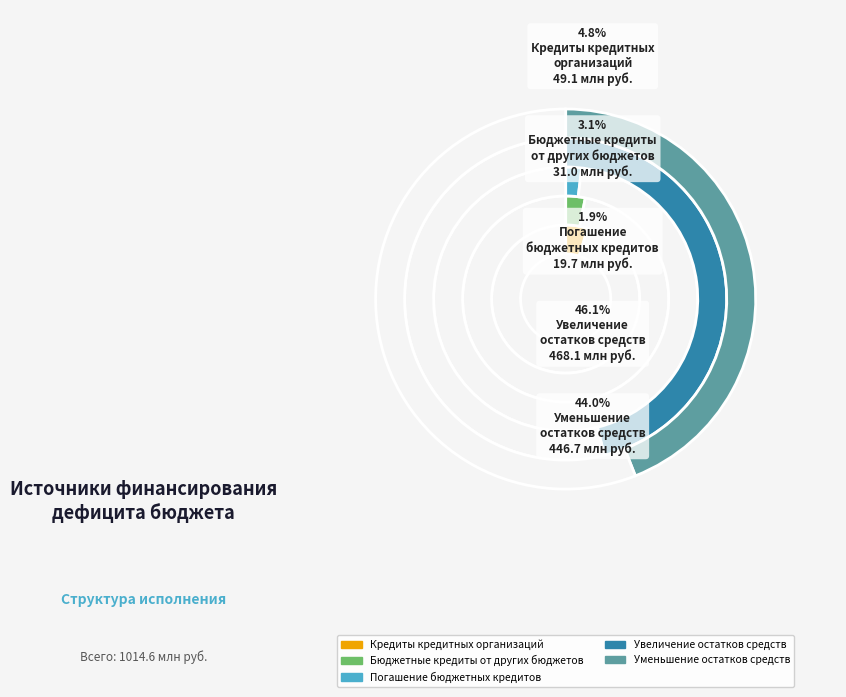

How many segments does this pie chart have?

5